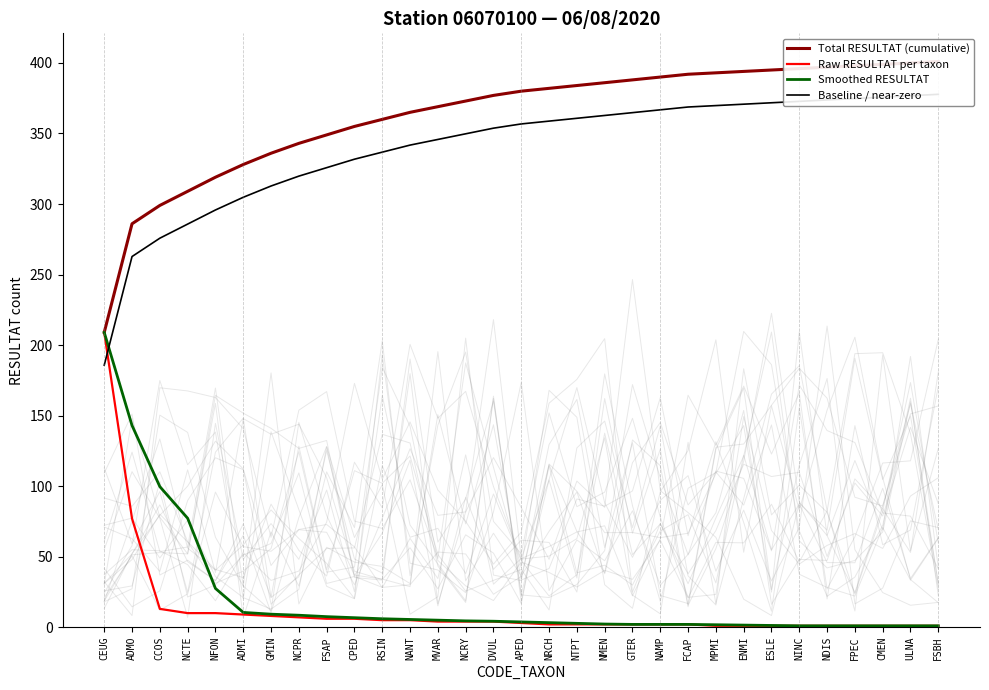

What is the minimum value for Total RESULTAT (cumulative)?

209.0